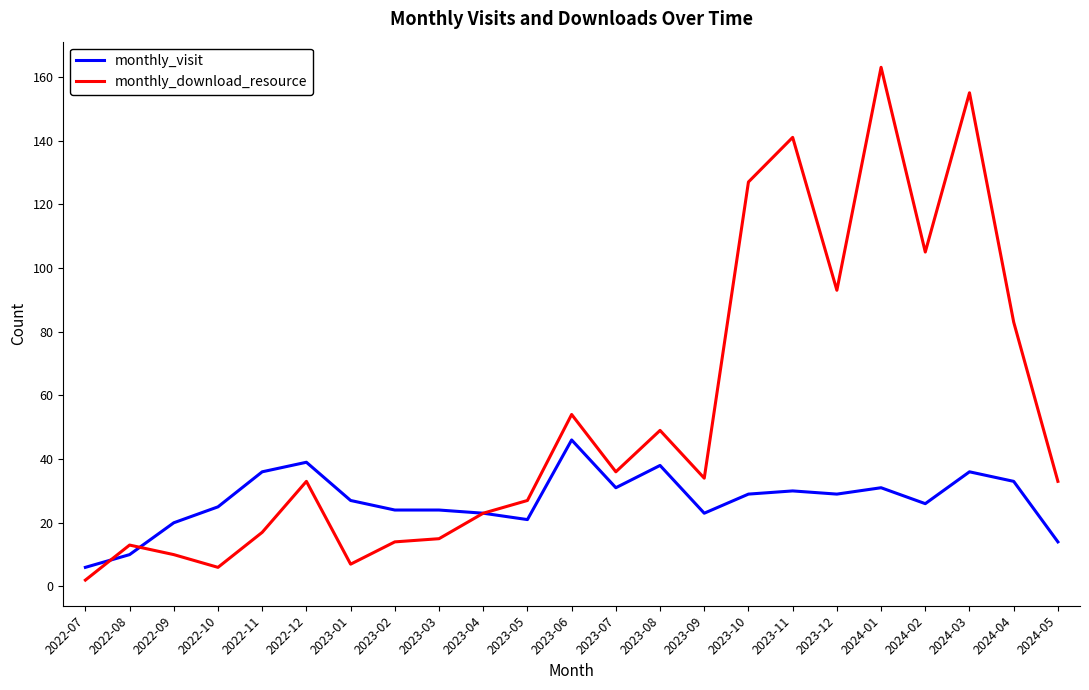

What are all the series names shown in the legend?

monthly_visit, monthly_download_resource